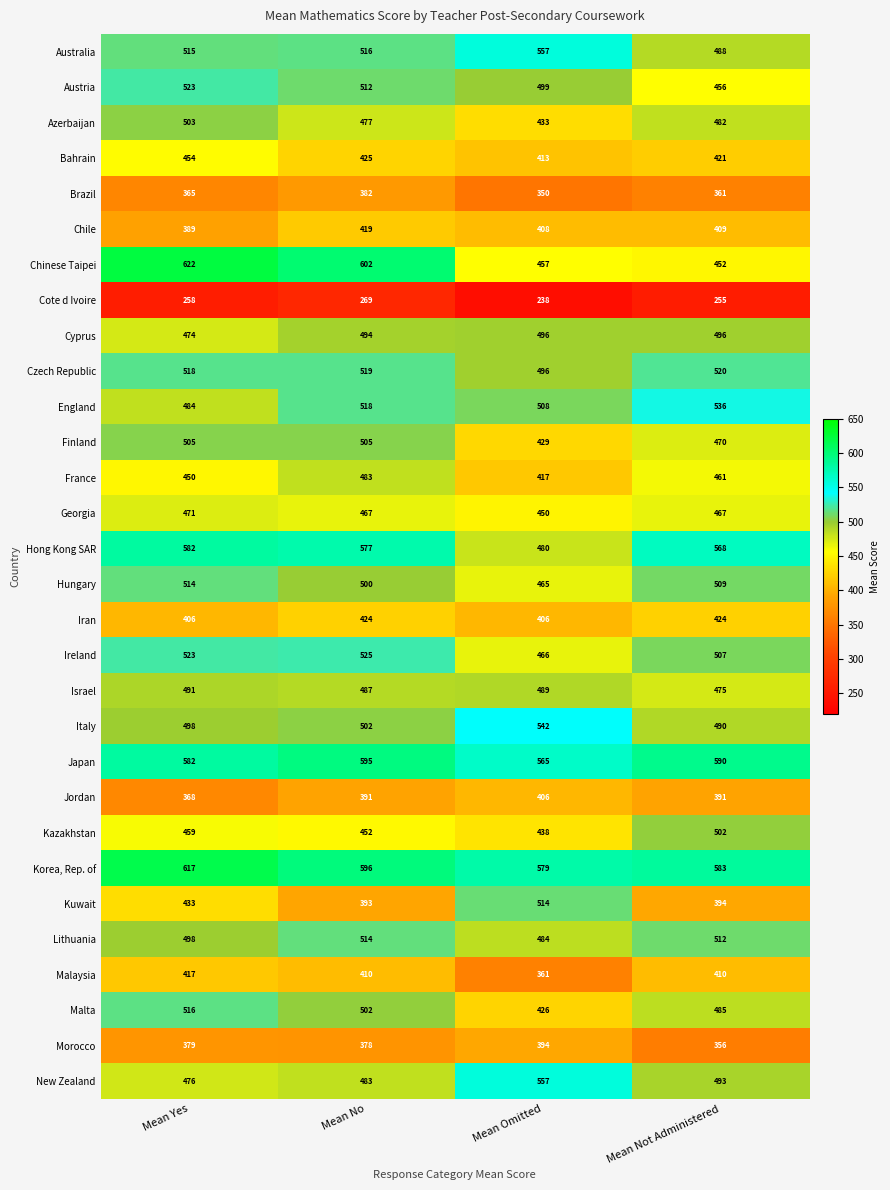

How many categories are shown in the chart?

4